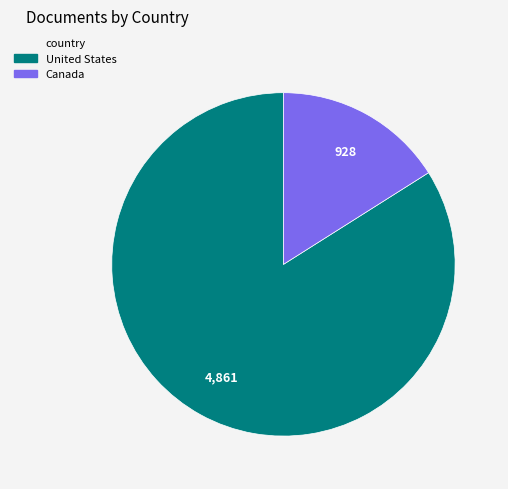

Does Canada represent more than half of the total?

No